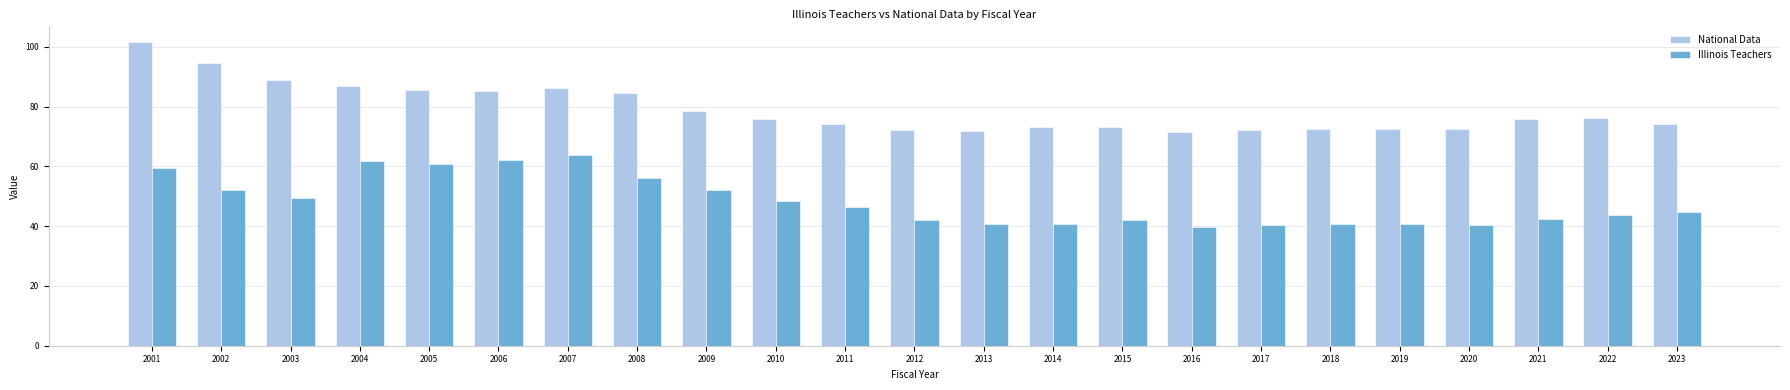

Which series has the largest range (max minus min)?

National Data